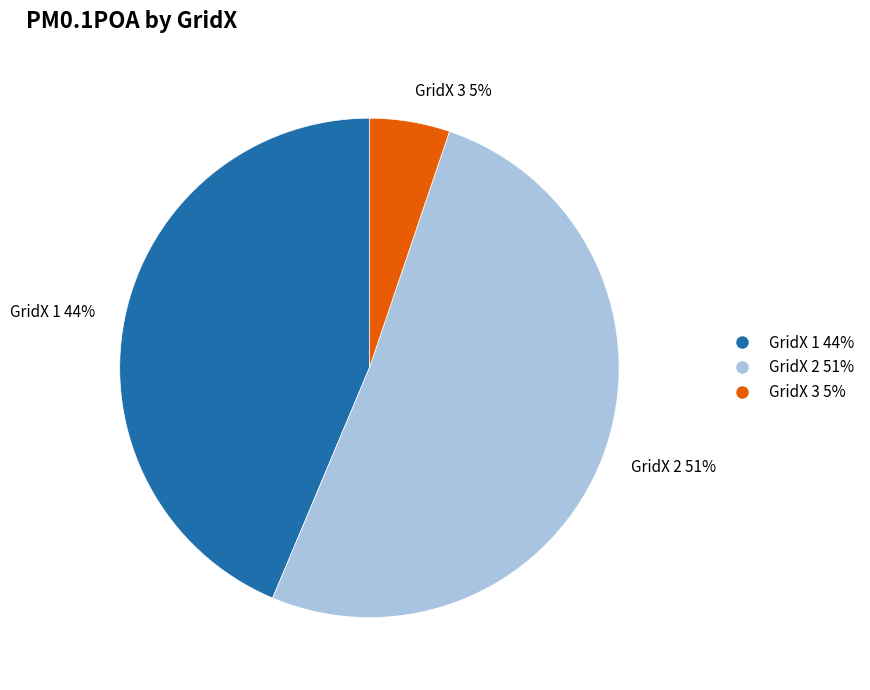

Do GridX 1 and GridX 3 together represent more than half of the pie?

No